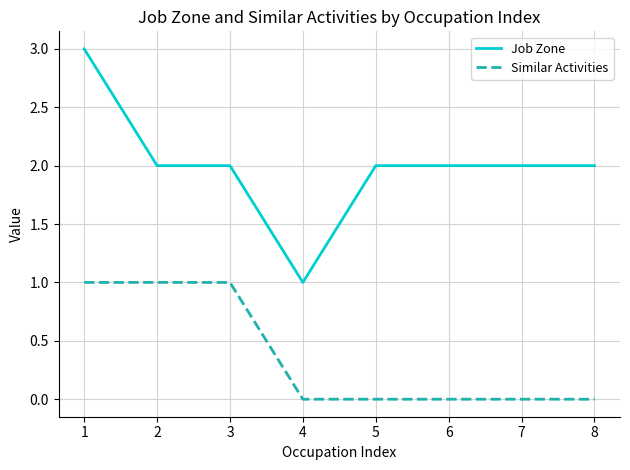

What is the difference between the maximum and second lowest values in the Similar Activities series?

1